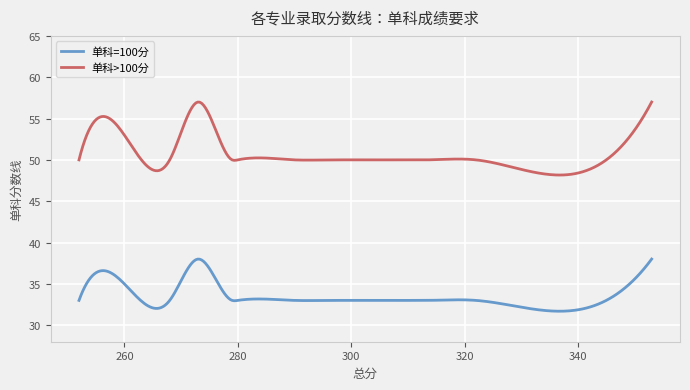

At how many categories does at least one series exceed 34?

300